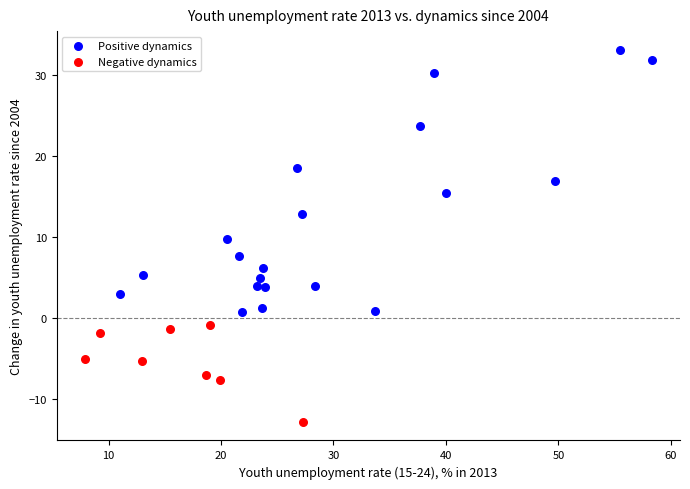

Which series contains the lowest Y value?

Negative dynamics